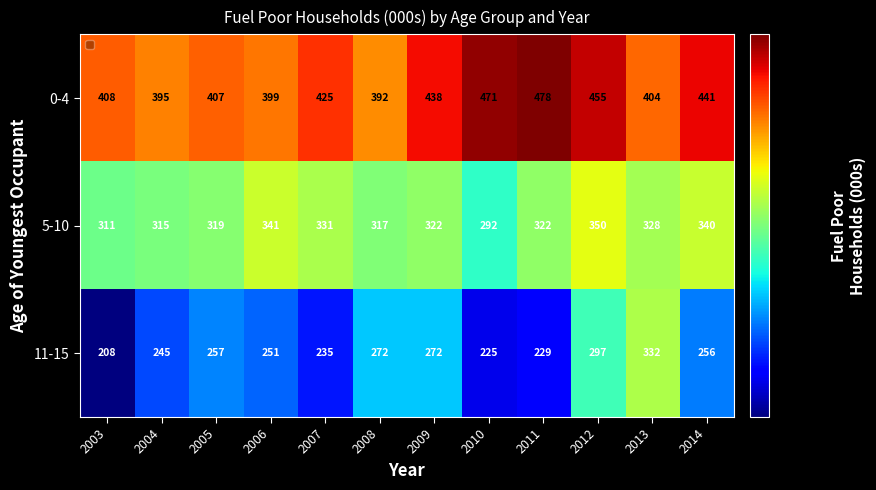

Is it true that 11-15 equals 229 at 2011?

True